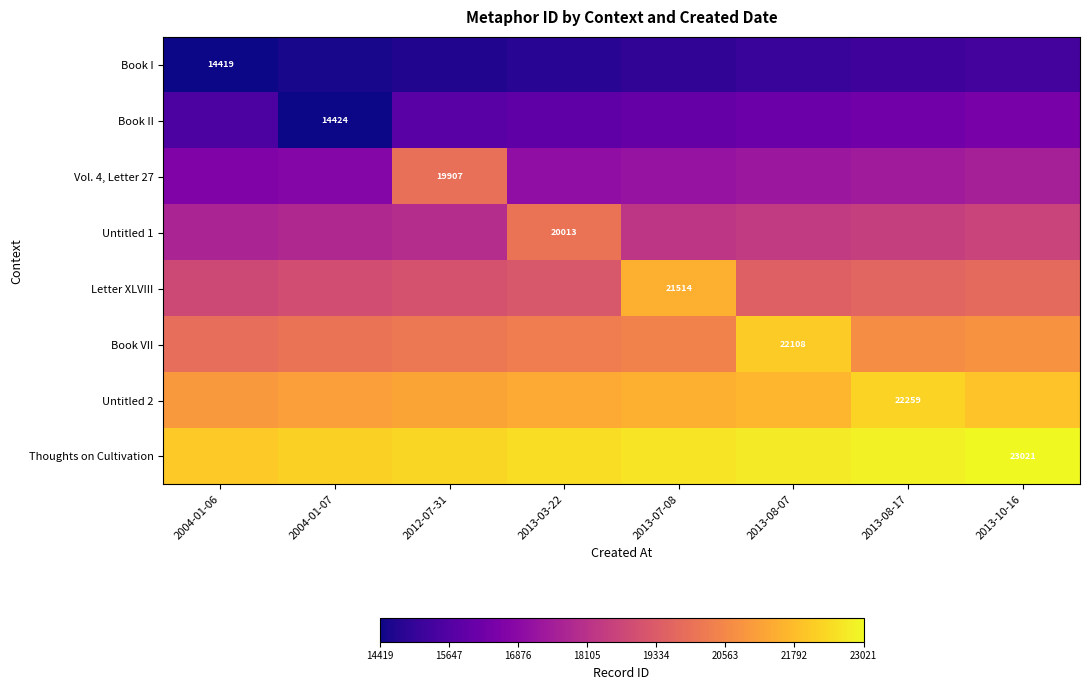

What is the minimum value shown in the chart?

14419.0